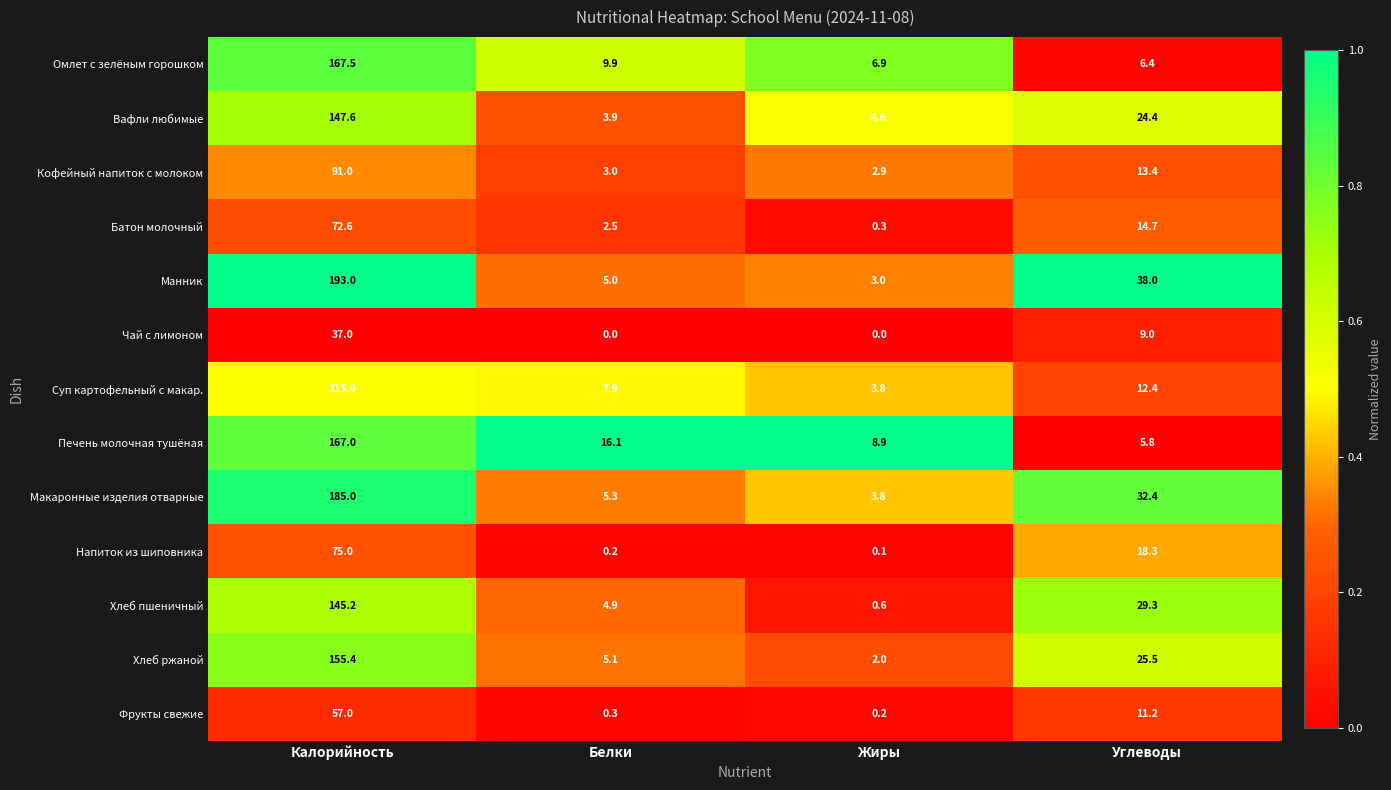

What is the maximum value for Хлеб пшеничный?

145.2